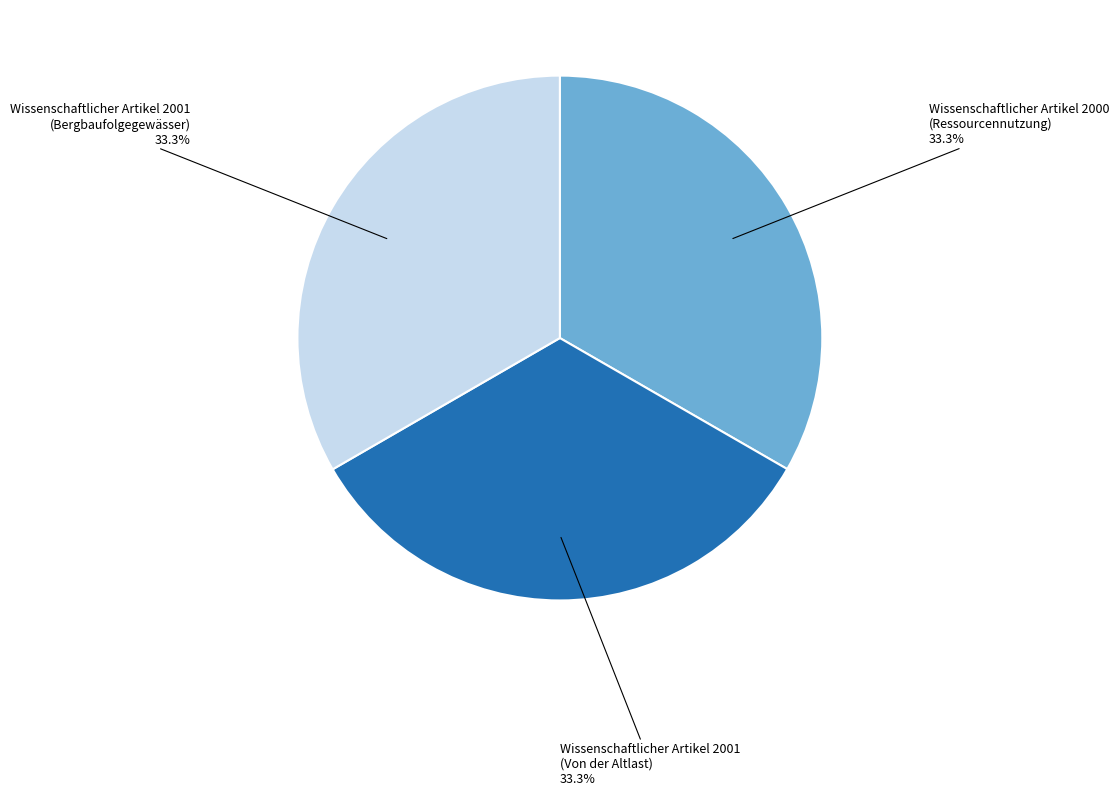

Does Wissenschaftlicher Artikel 2000 (Ressourcennutzung) account for over 50% of the chart?

No